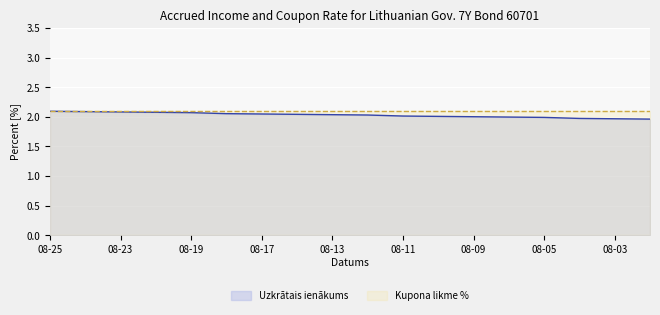

The chart shows a value of 2.0 at 2021-08-12. True or false?

True